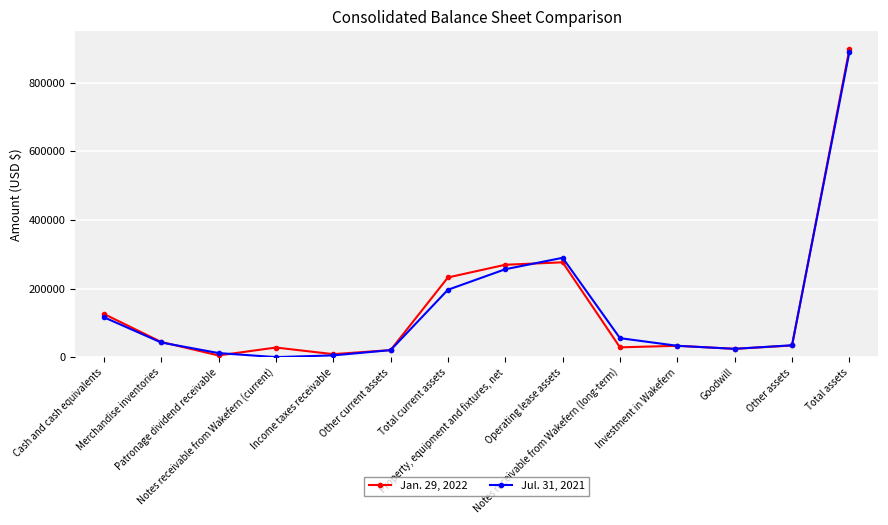

Read the Jan. 29, 2022 value at Income taxes receivable, to the nearest 50.

8700